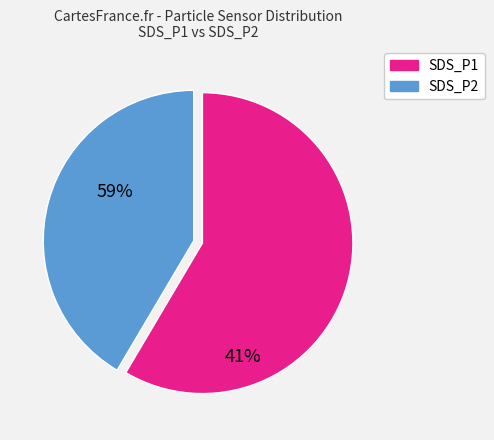

The SDS_P1 slice represents 44% of the pie. True or false?

False